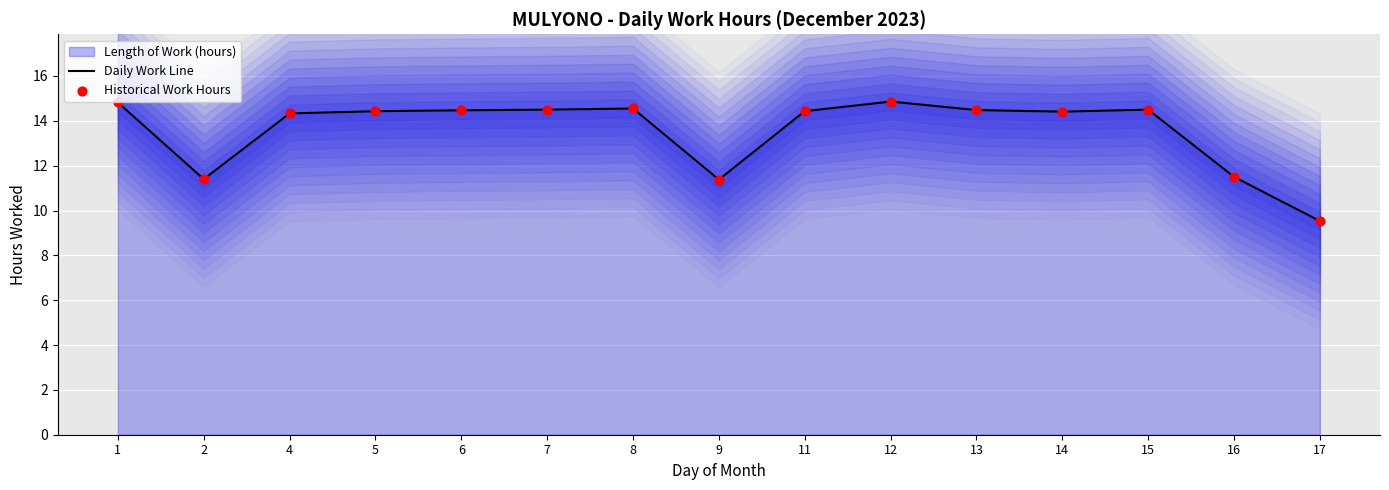

At which category is the sum across all series the highest?

12